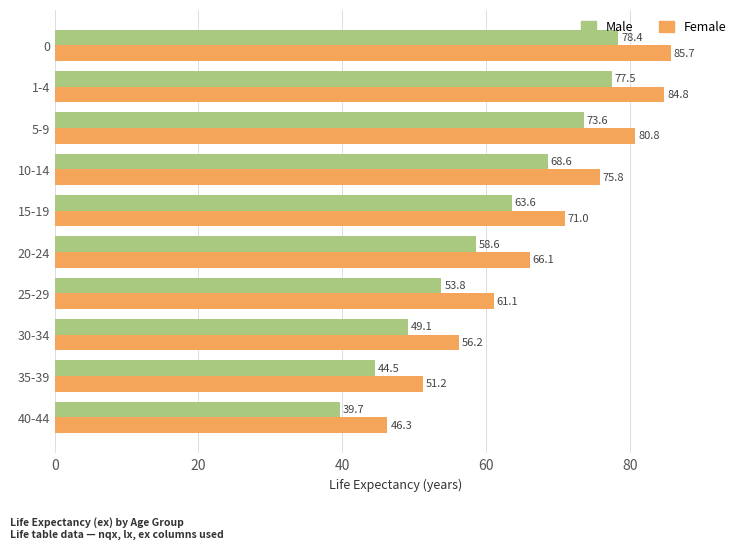

What is the difference between the second highest and second lowest values in the Male series?

33.0